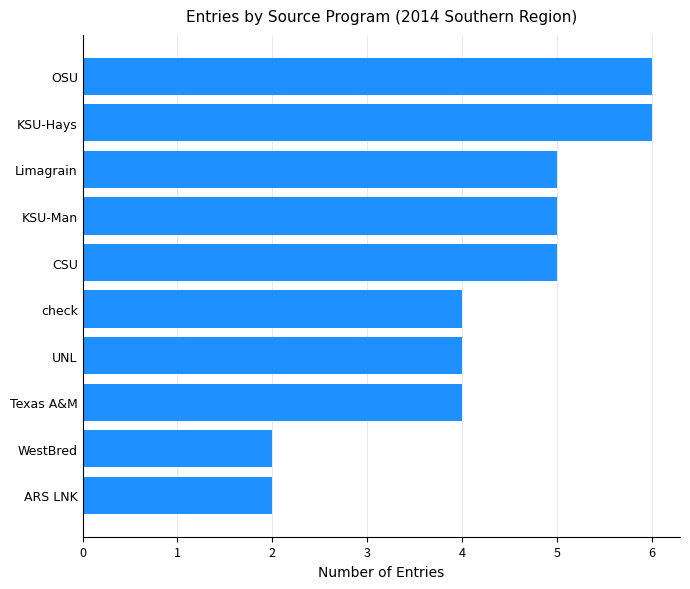

What is the sum of the values at CSU and Texas A&M?

9